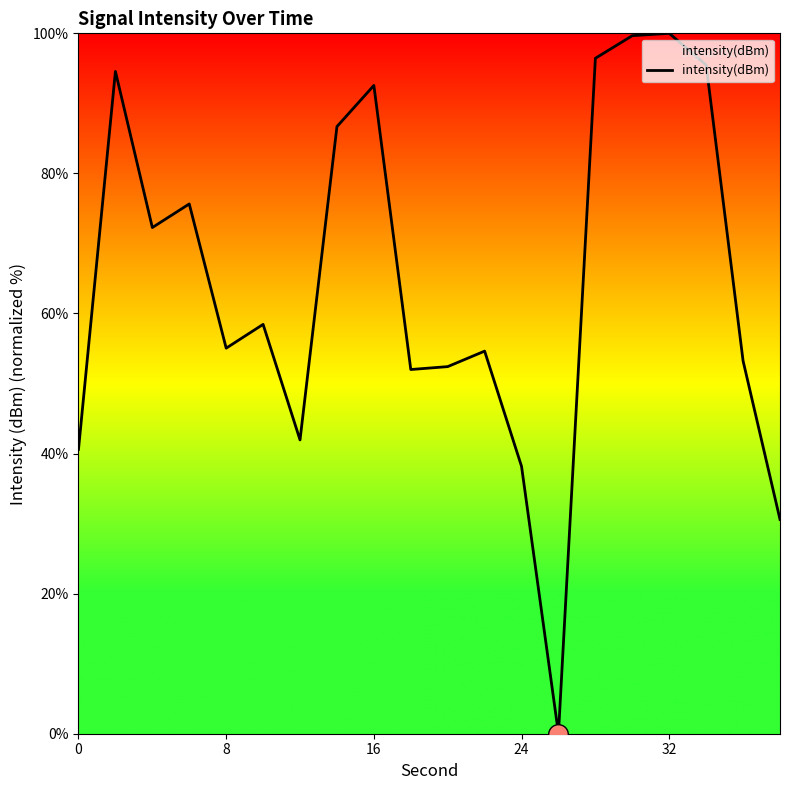

What is the greatest value displayed?

100.0